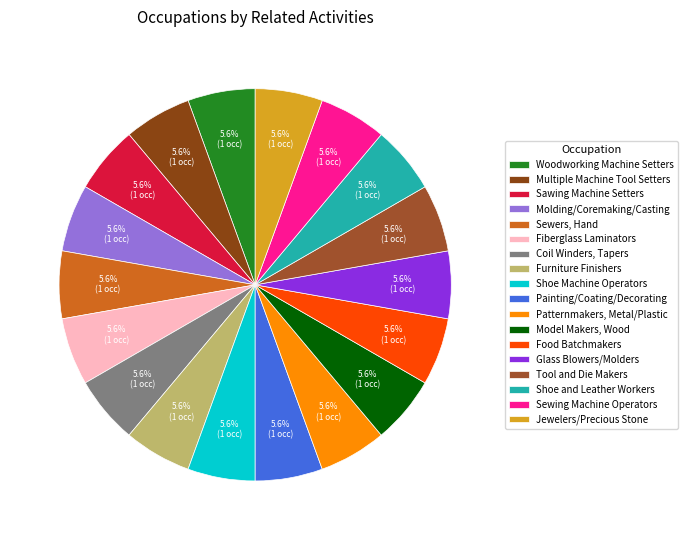

Is there a majority slice in this chart?

No